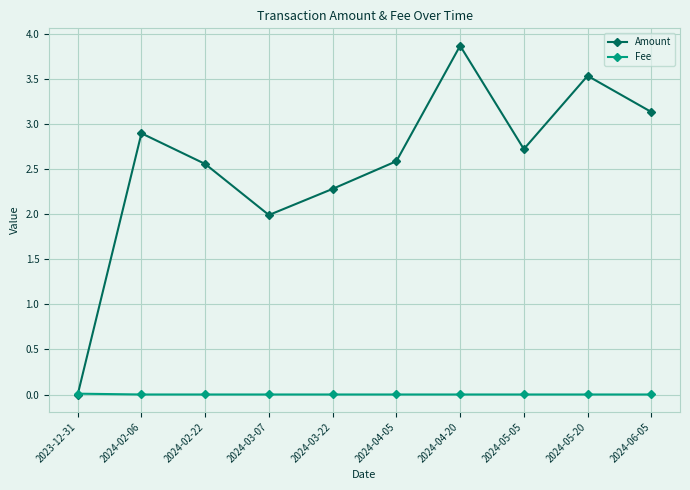

What position from the right is 2024-04-20?

4